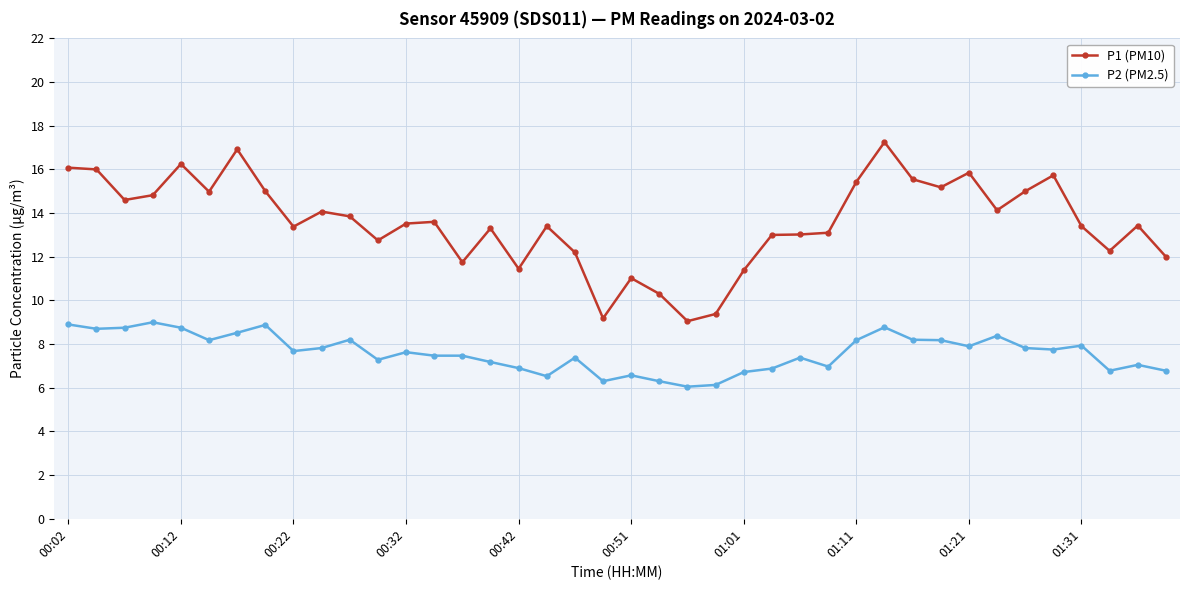

Which series has the largest total across all categories?

P1 (PM10)